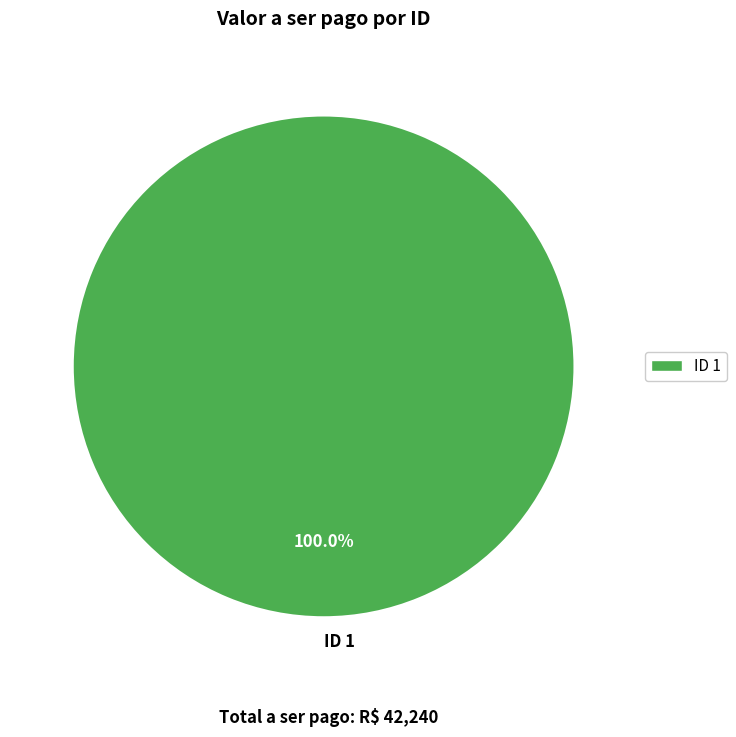

Which slice represents more than half of the pie?

ID 1